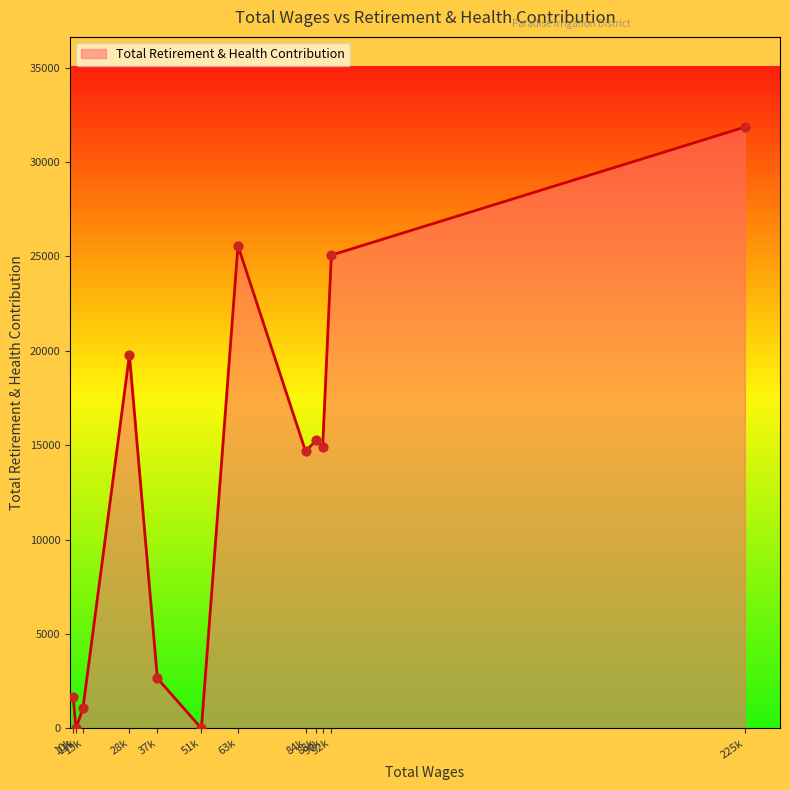

What is the difference between the maximum and minimum values?

31850